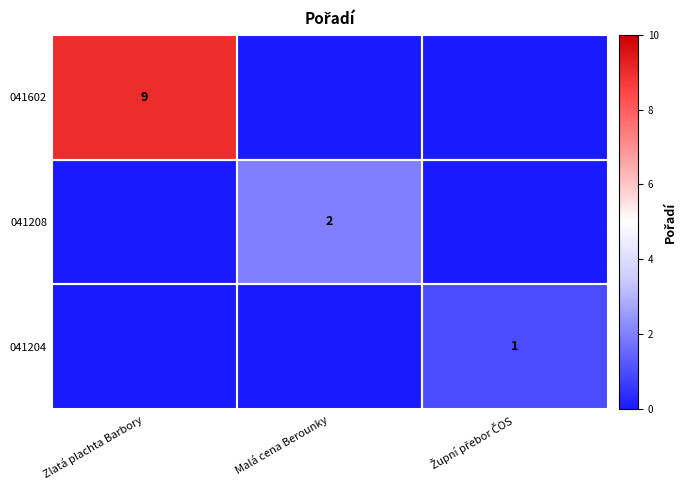

At how many categories does at least one series exceed 3?

1